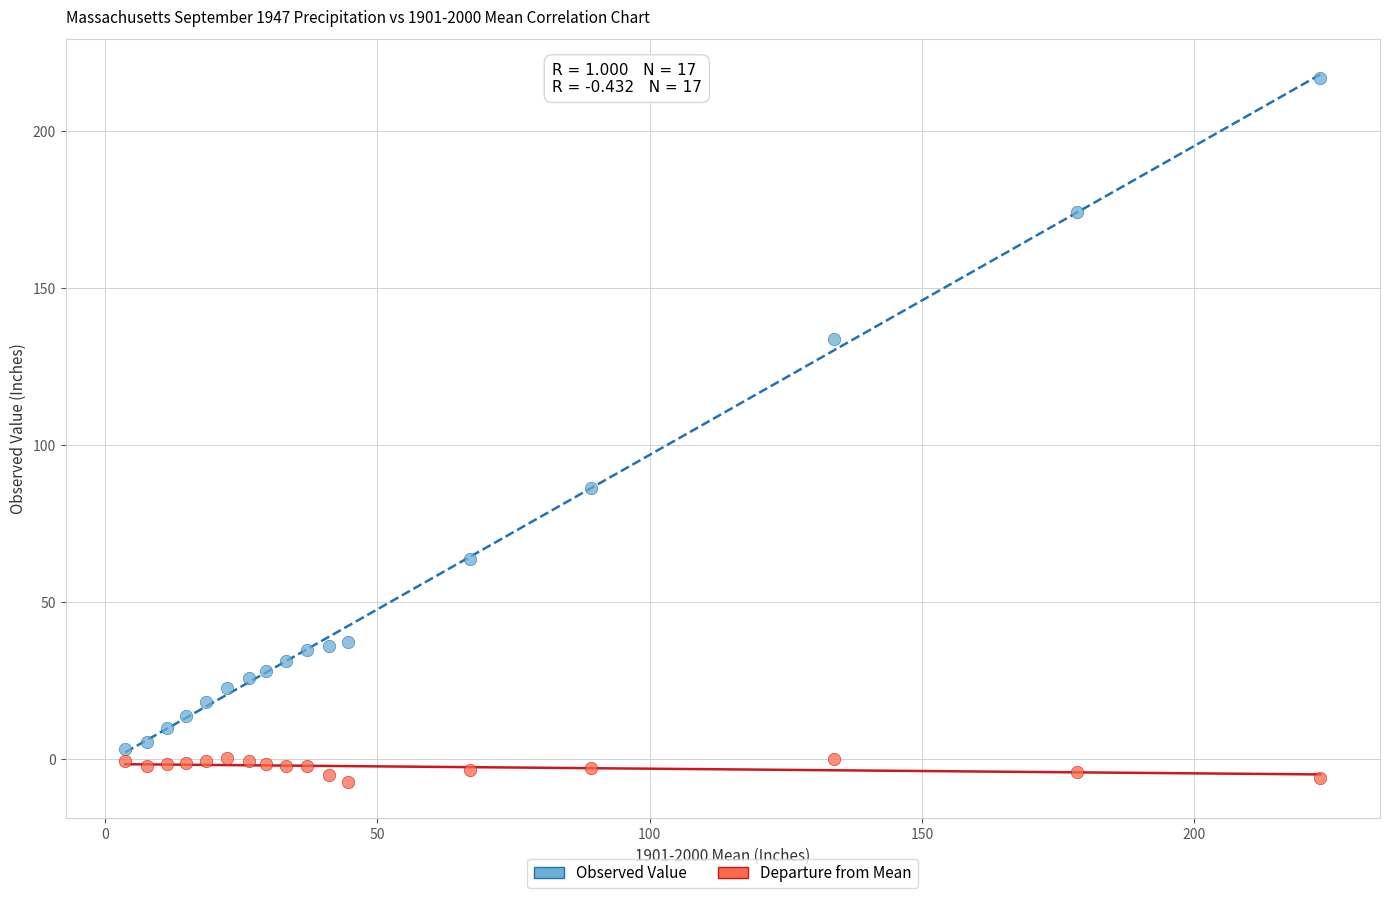

What are all the series names shown in the legend?

Observed Value, Departure from Mean